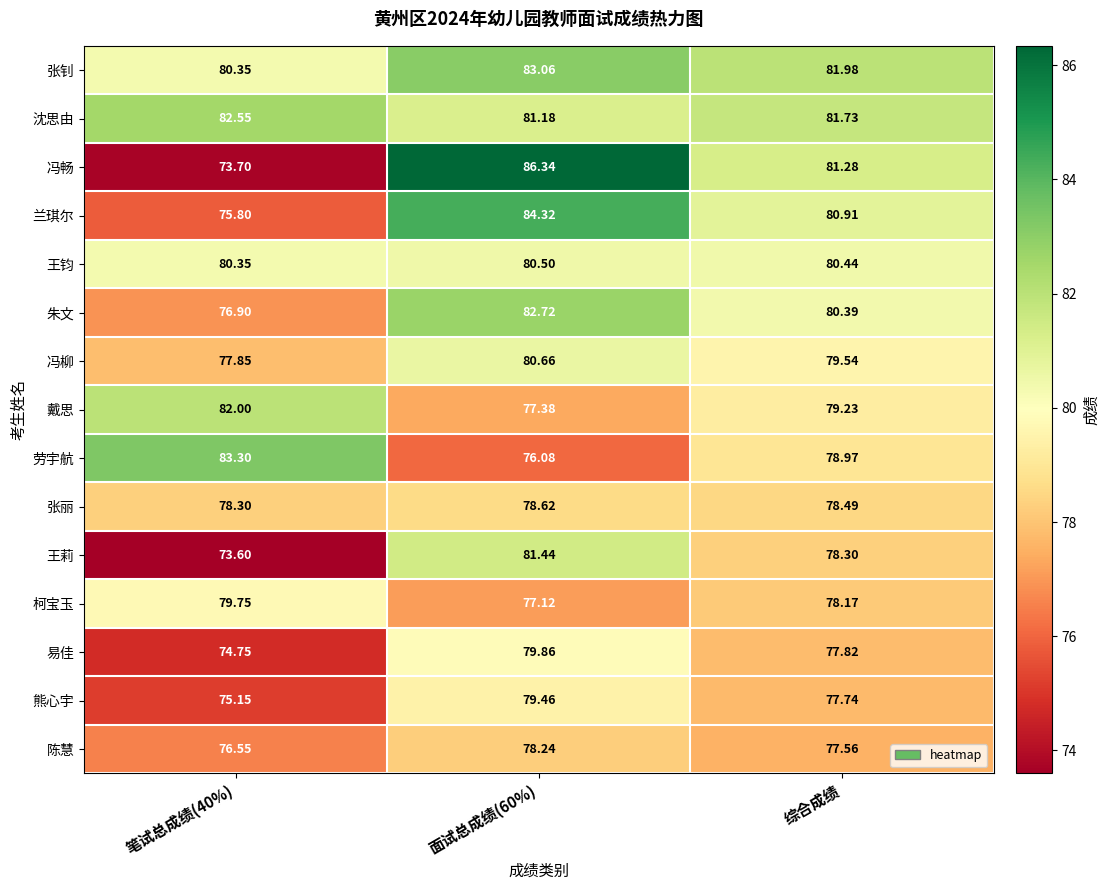

Where is 劳宇航 nearest to the value 79?

综合成绩